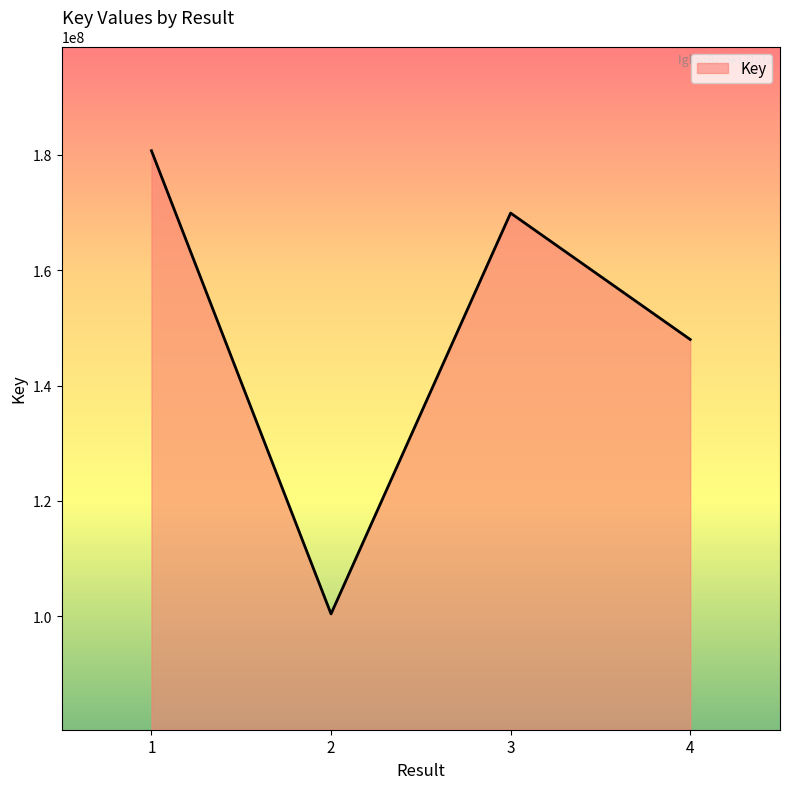

True or false: there are more than 0 points higher than both neighbors.

True